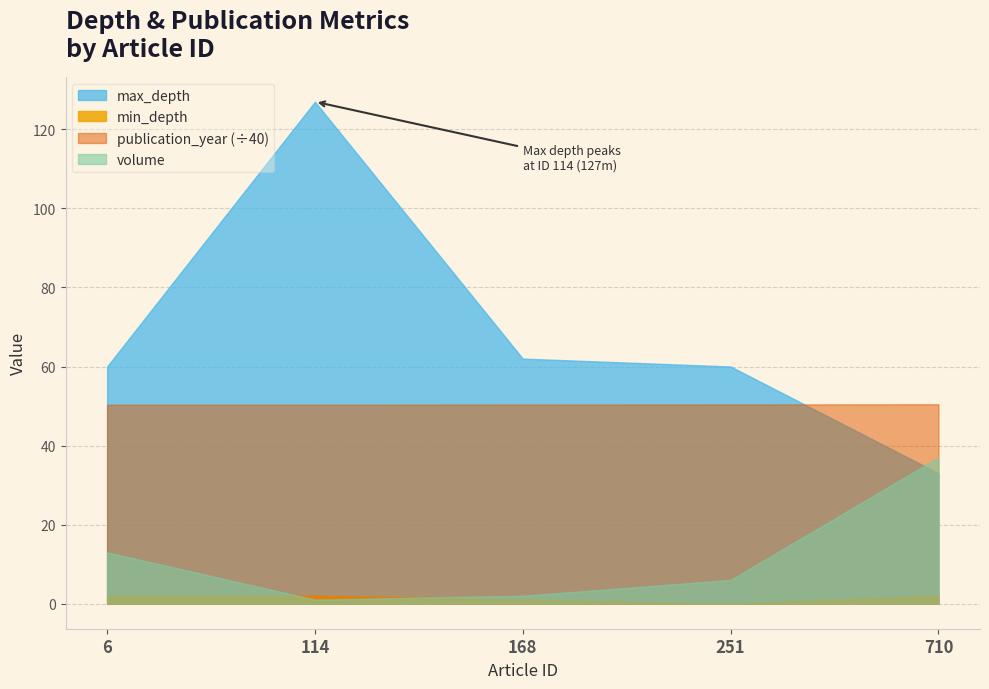

True or false: min_depth and volume cross at least once.

True